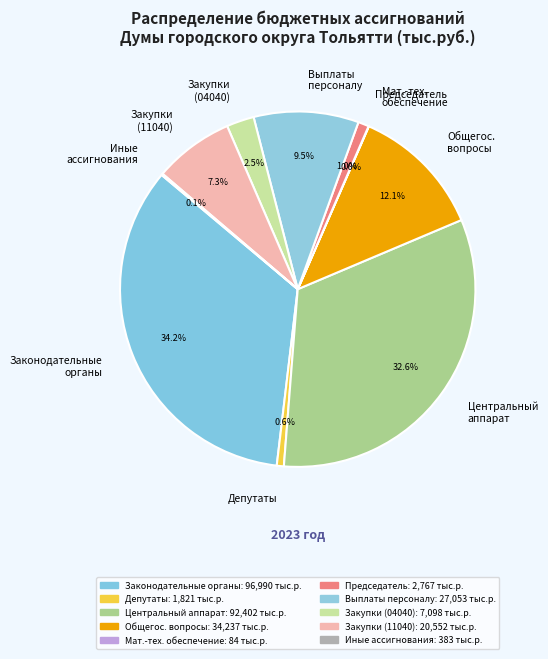

Is there a majority slice in this chart?

No